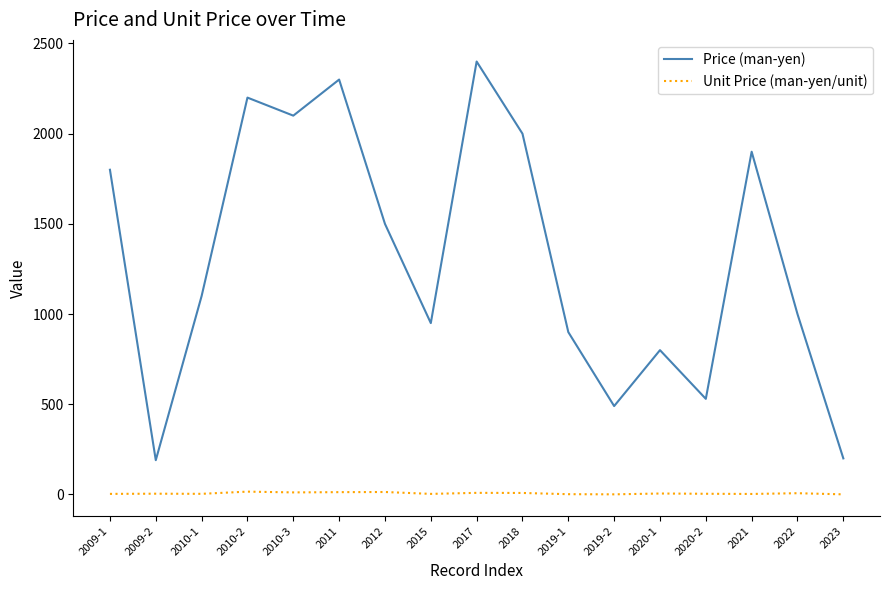

In Price (man-yen), how many points are higher than both neighbors (excluding endpoints)?

5